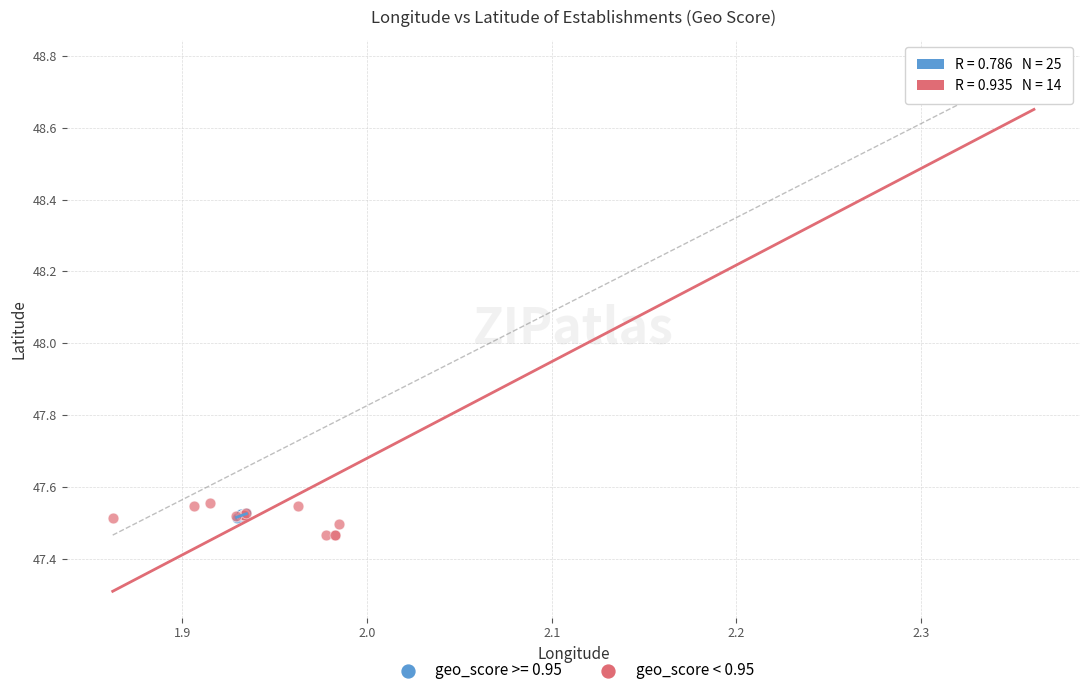

Which series has the widest spread of Y values?

geo_score < 0.95